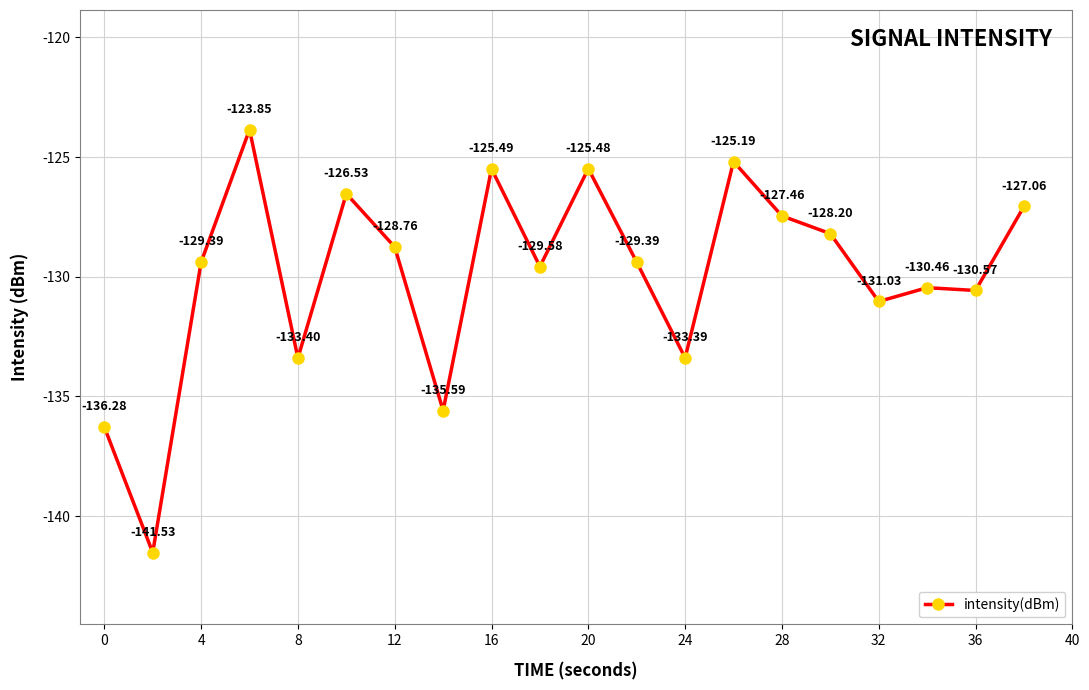

What is the average value?

-129.9